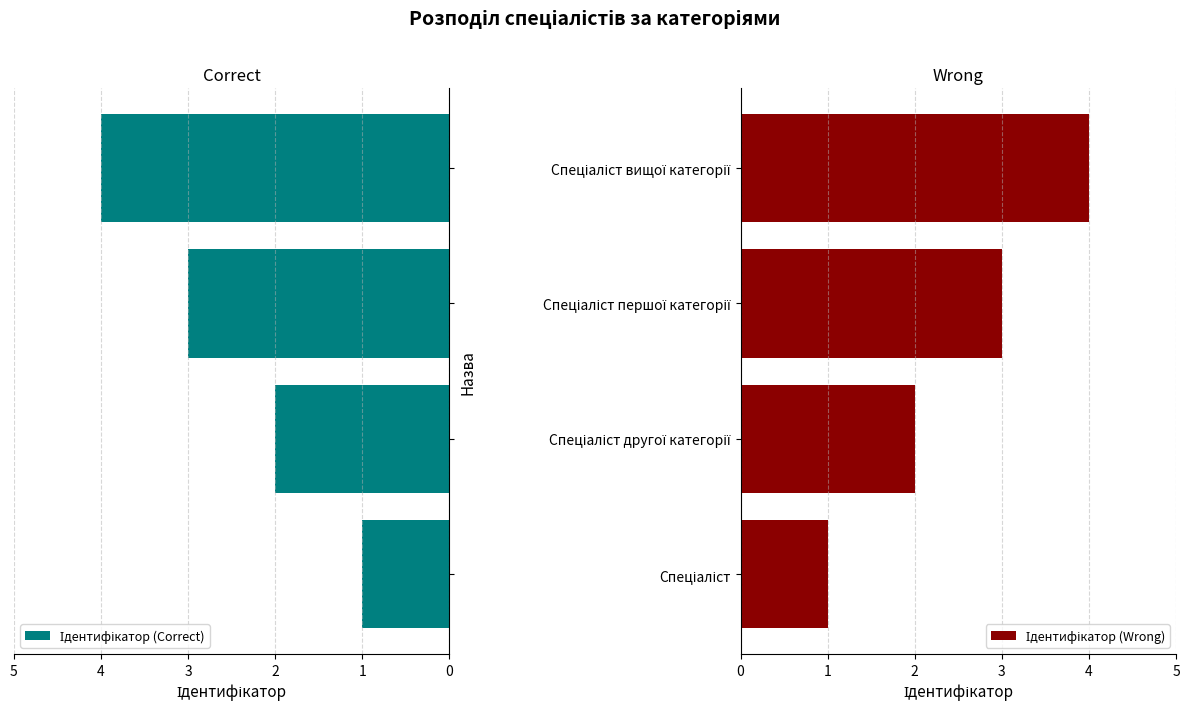

What is the highest value of the Ідентифікатор (Wrong) series?

4